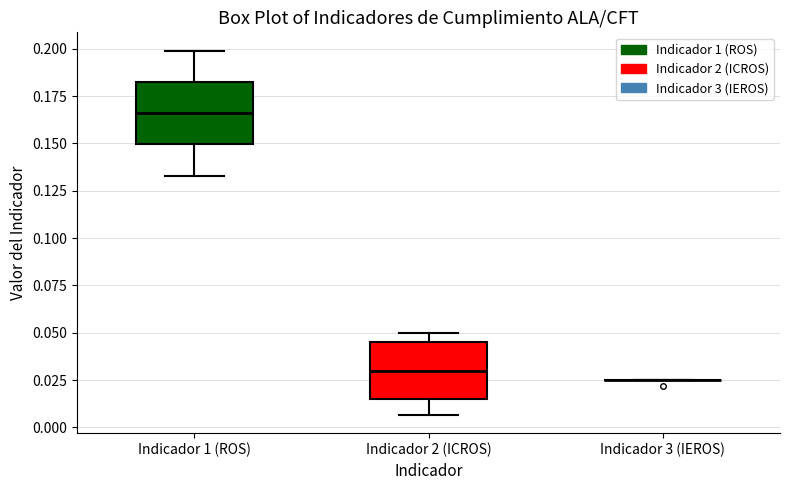

Reading left to right, transcribe this box plot: for each box, give where its median line is, the range the box spans, and where its two whiskers end, as read against the y-axis. The values are not printed on the chart, so give them approximately, as read against the axis.

Indicador 1 (ROS): median 0.165, box 0.150 to 0.185, whiskers 0.135 to 0.200
Indicador 2 (ICROS): median 0.030, box 0.015 to 0.045, whiskers 0.005 to 0.050
Indicador 3 (IEROS): box collapsed to a line at 0.025, whiskers 0.025 to 0.025